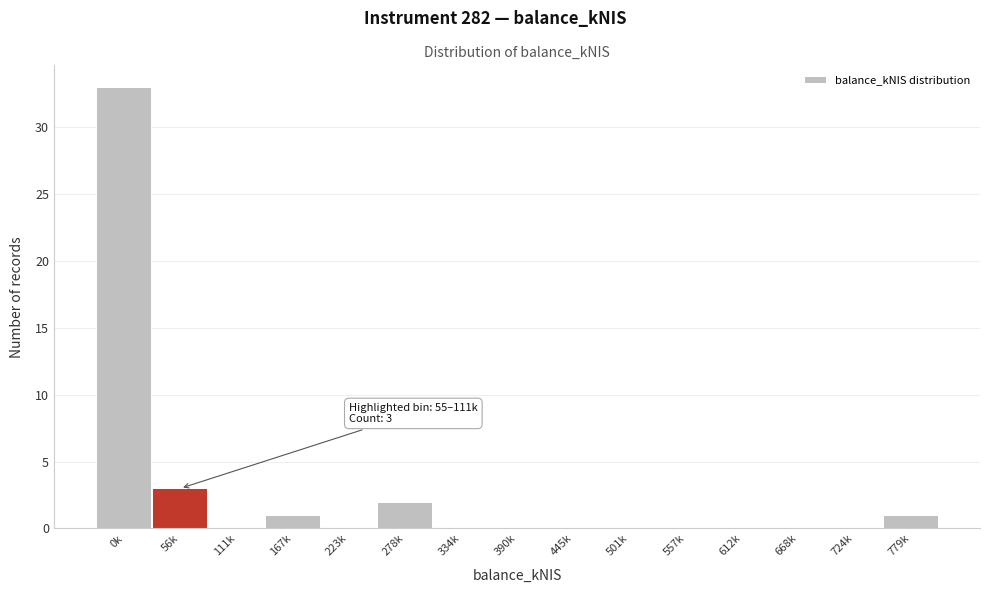

Reading left to right, what are all the values shown in this chart?

0k=33	56k=3	111k=0	167k=1	223k=0	278k=2	334k=0	390k=0	445k=0	501k=0	557k=0	612k=0	668k=0	724k=0	779k=1